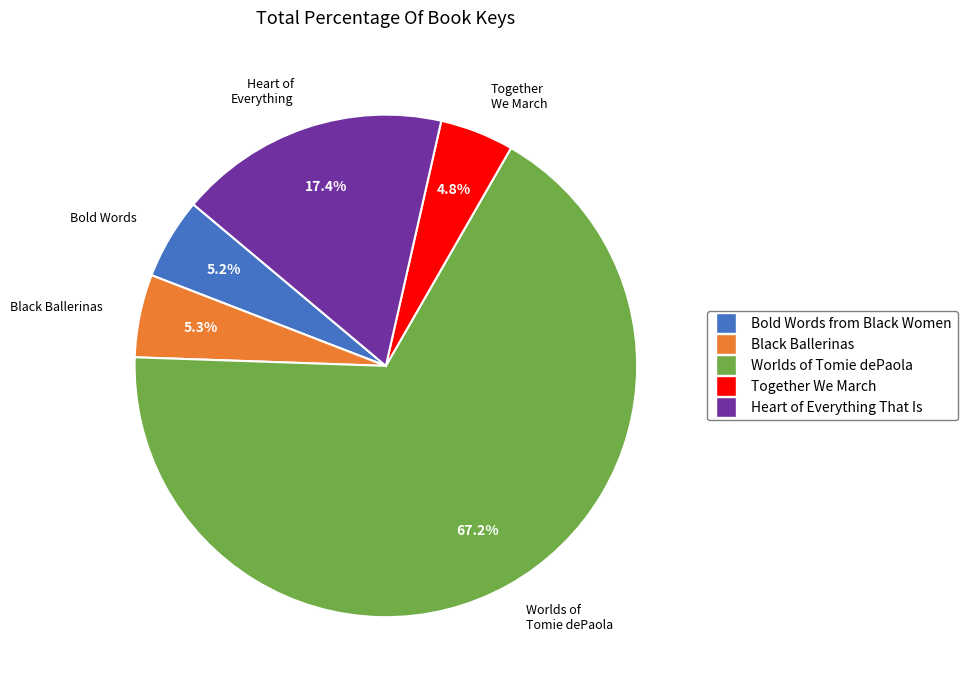

What is the largest slice in the pie chart?

Worlds of Tomie dePaola